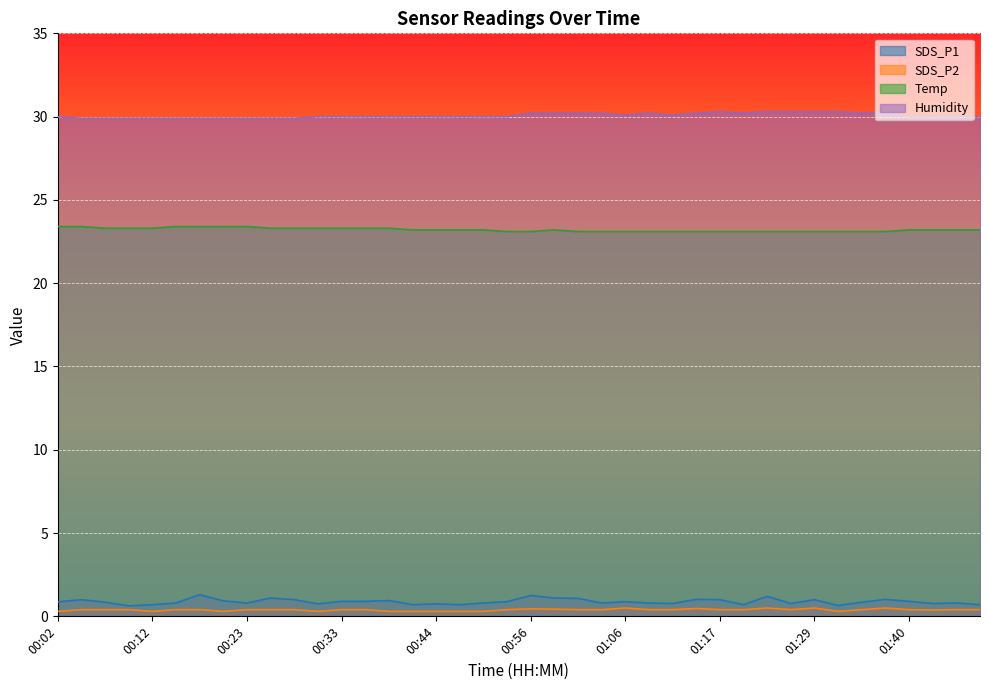

True or false: Temp and SDS_P2 intersect in this chart.

False